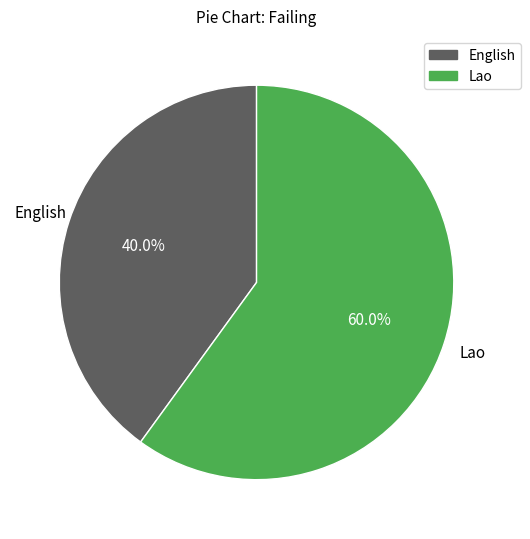

Do Lao and English together represent more than half of the pie?

Yes